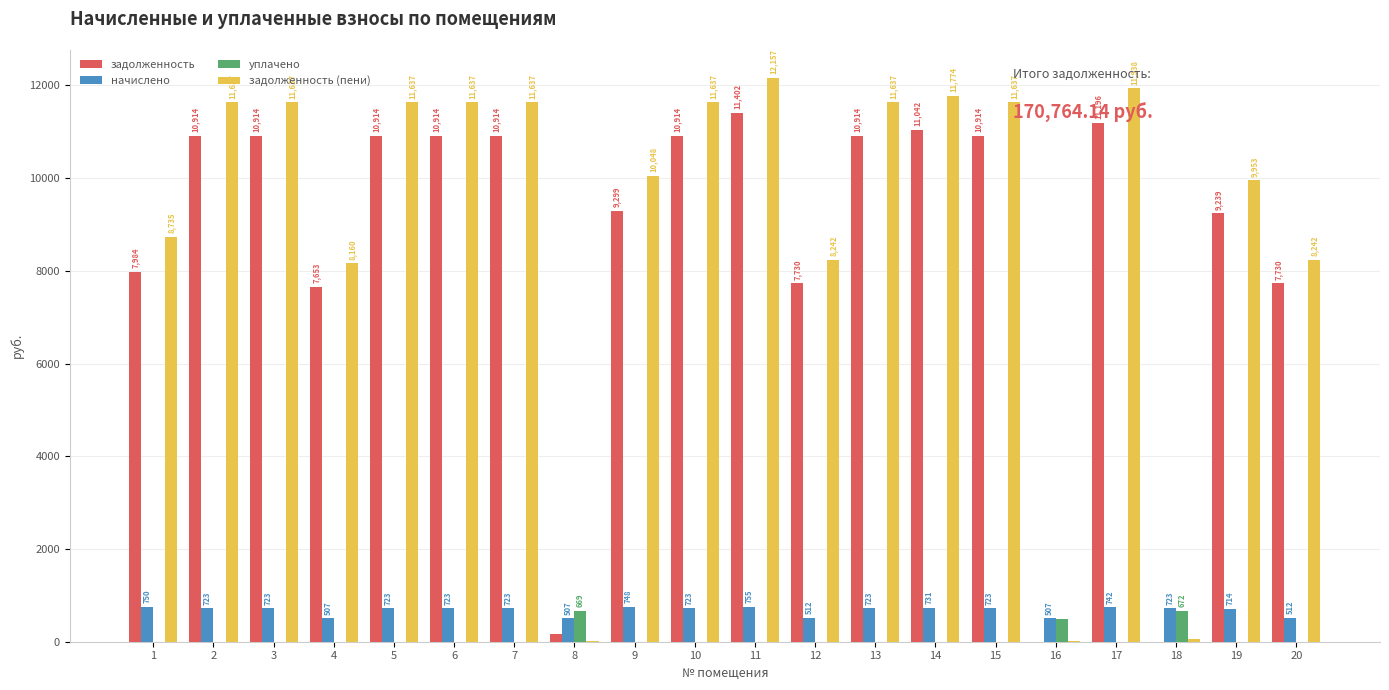

True or false: задолженность has a value of 10914.0 at 13.

True